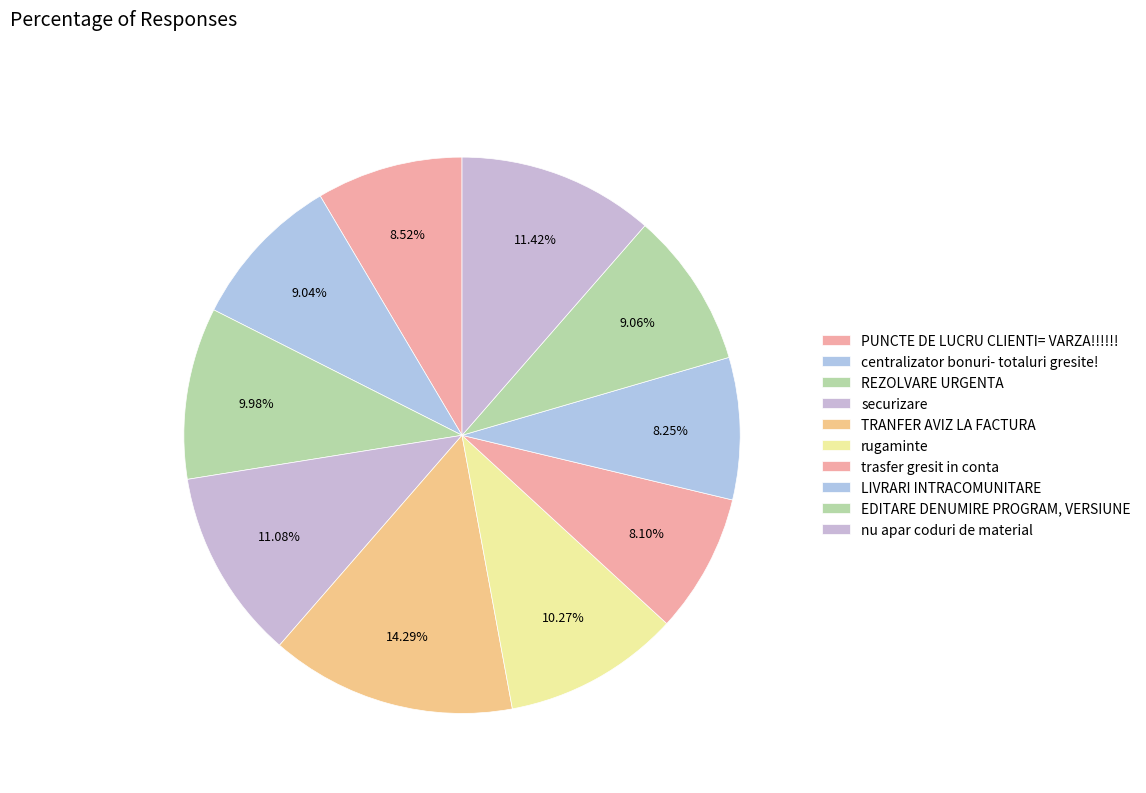

Which slice is the smallest?

trasfer gresit in conta